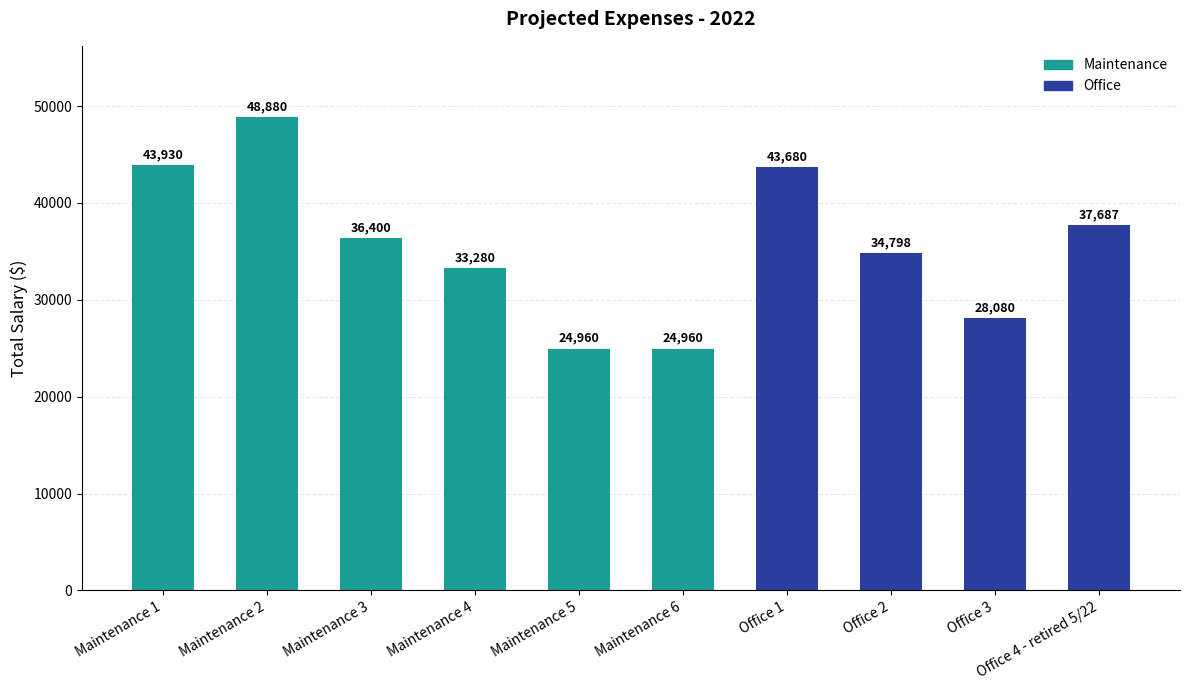

Reading right to left, list all the values displayed in this chart.

37686.9	28080.0	34798.4	43680.0	24960.0	24960.0	33280.0	36400.0	48880.0	43929.6